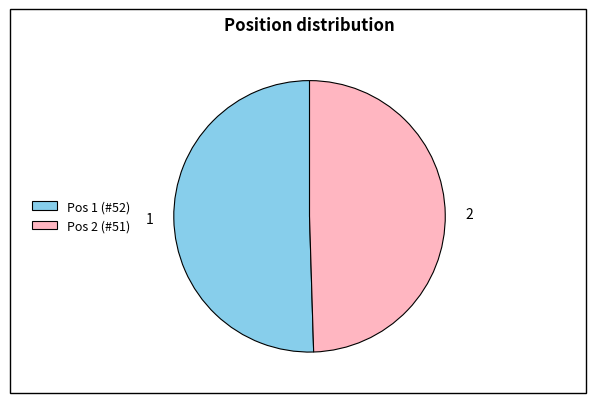

Count the number of slices in the pie.

2